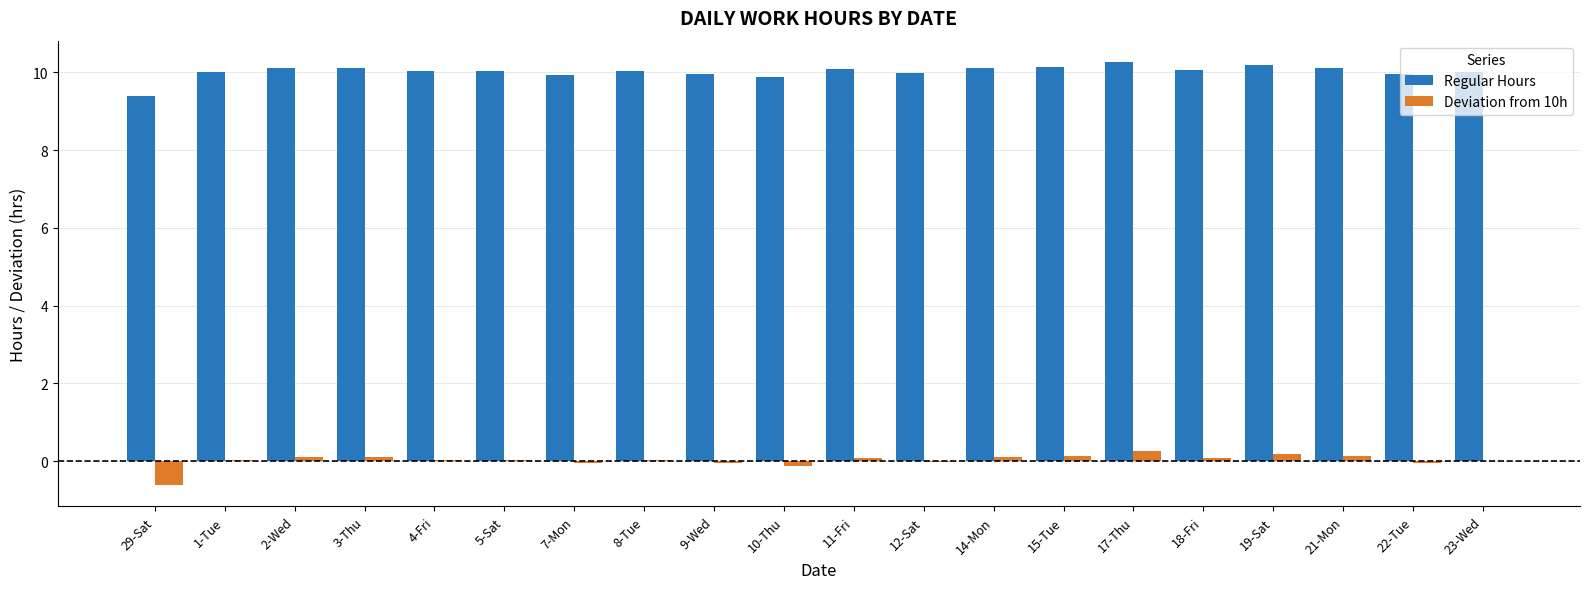

What is the sum of all Regular Hours values?

200.4